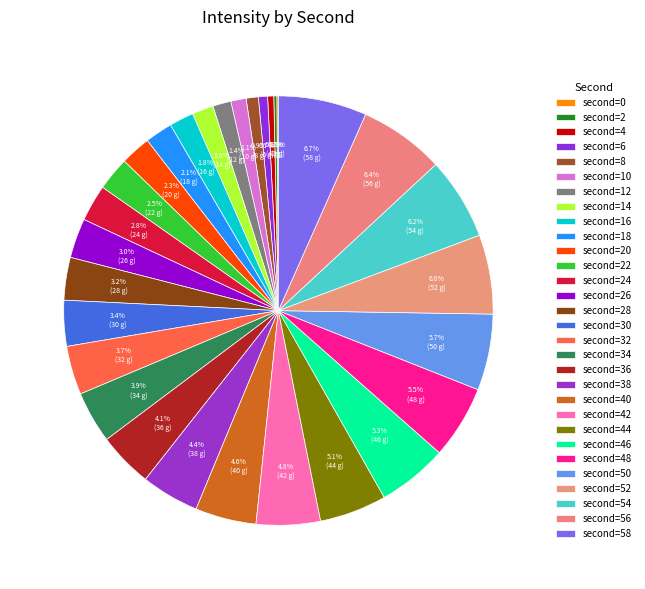

How many slices are in this pie chart?

30